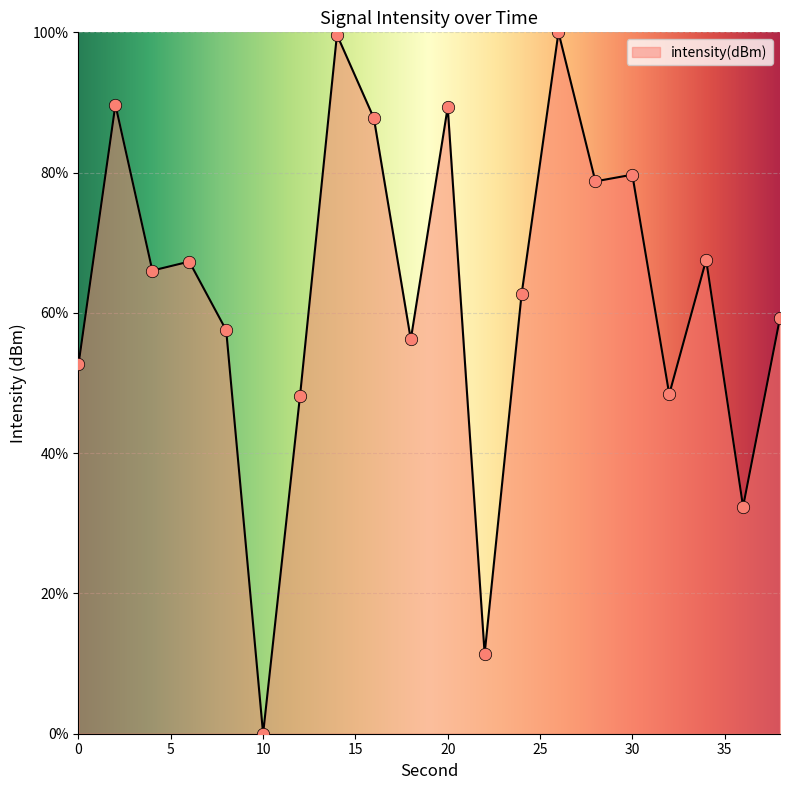

What is the difference between the maximum and minimum values?

100.0